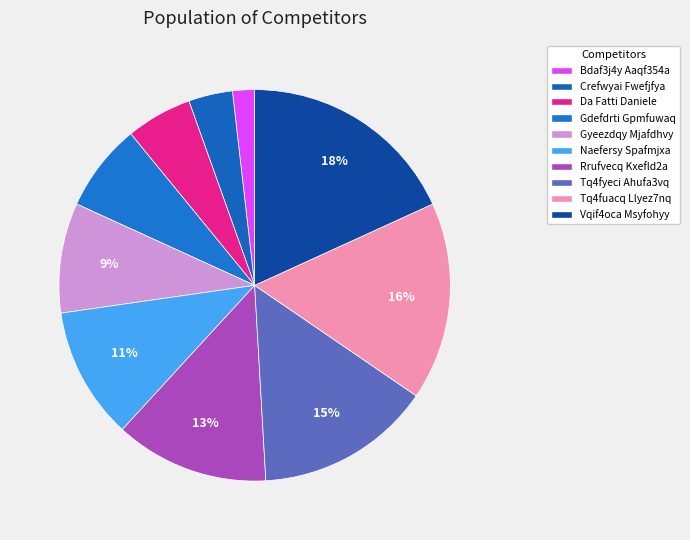

The Tq4fyeci Ahufa3vq slice represents 28% of the pie. True or false?

False